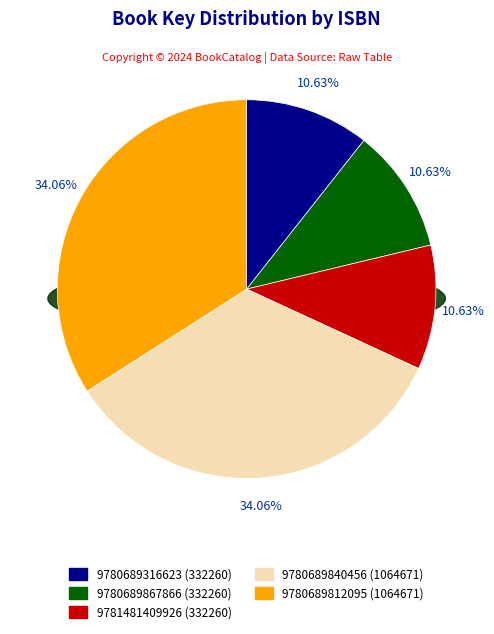

Approximately how many times larger is the value at 9780689867866 compared to 9781481409926?

1.0